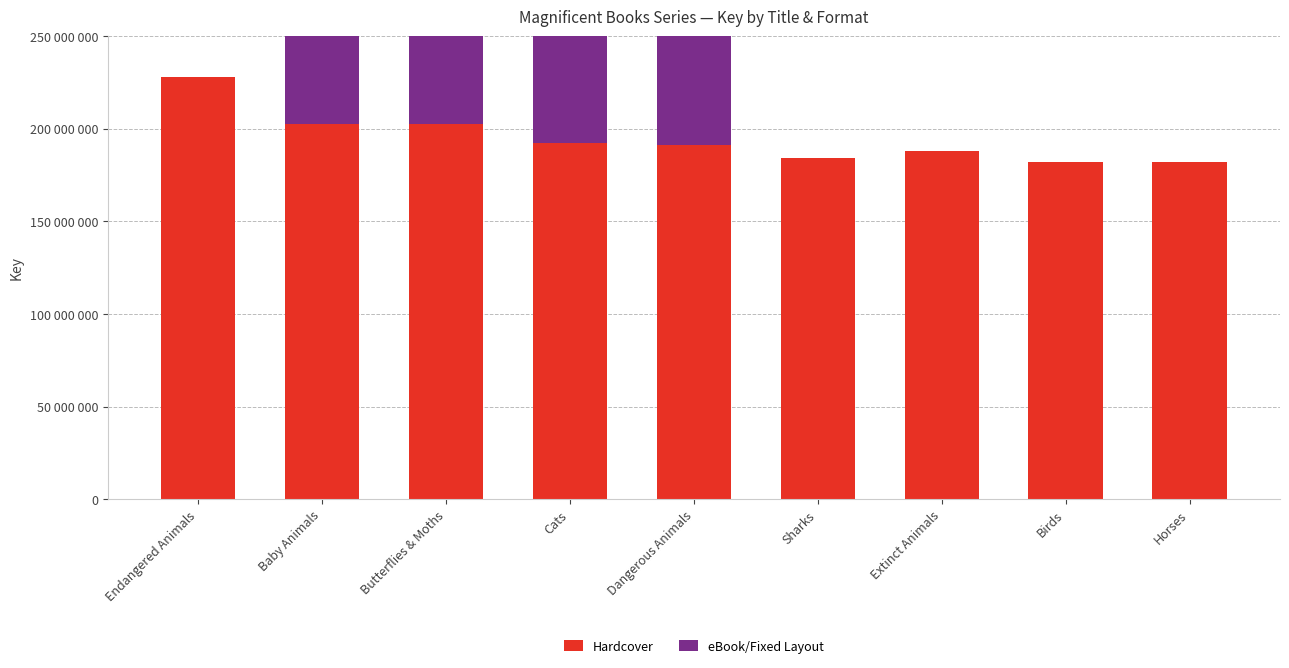

Reading left to right, transcribe all the data shown in this chart.

Hardcover: Endangered Animals=228183610	Baby Animals=202753741	Butterflies & Moths=202752156	Cats=192159871	Dangerous Animals=191010677	Sharks=183956235	Extinct Animals=188014530	Birds=182081016	Horses=182081058
eBook/Fixed Layout: Endangered Animals=0	Baby Animals=202753741	Butterflies & Moths=202752156	Cats=192159871	Dangerous Animals=191010677	Sharks=0	Extinct Animals=0	Birds=0	Horses=0